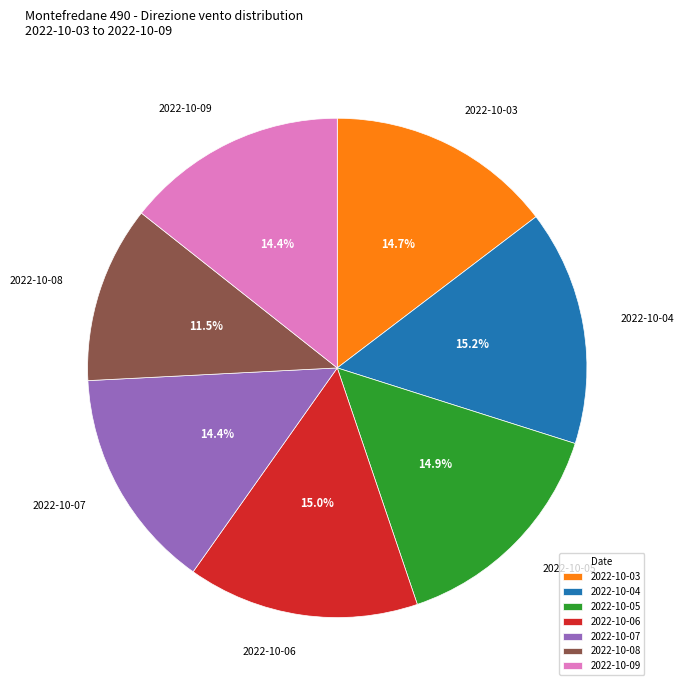

Is the sum of 2022-10-08 and 2022-10-09 greater than half?

No